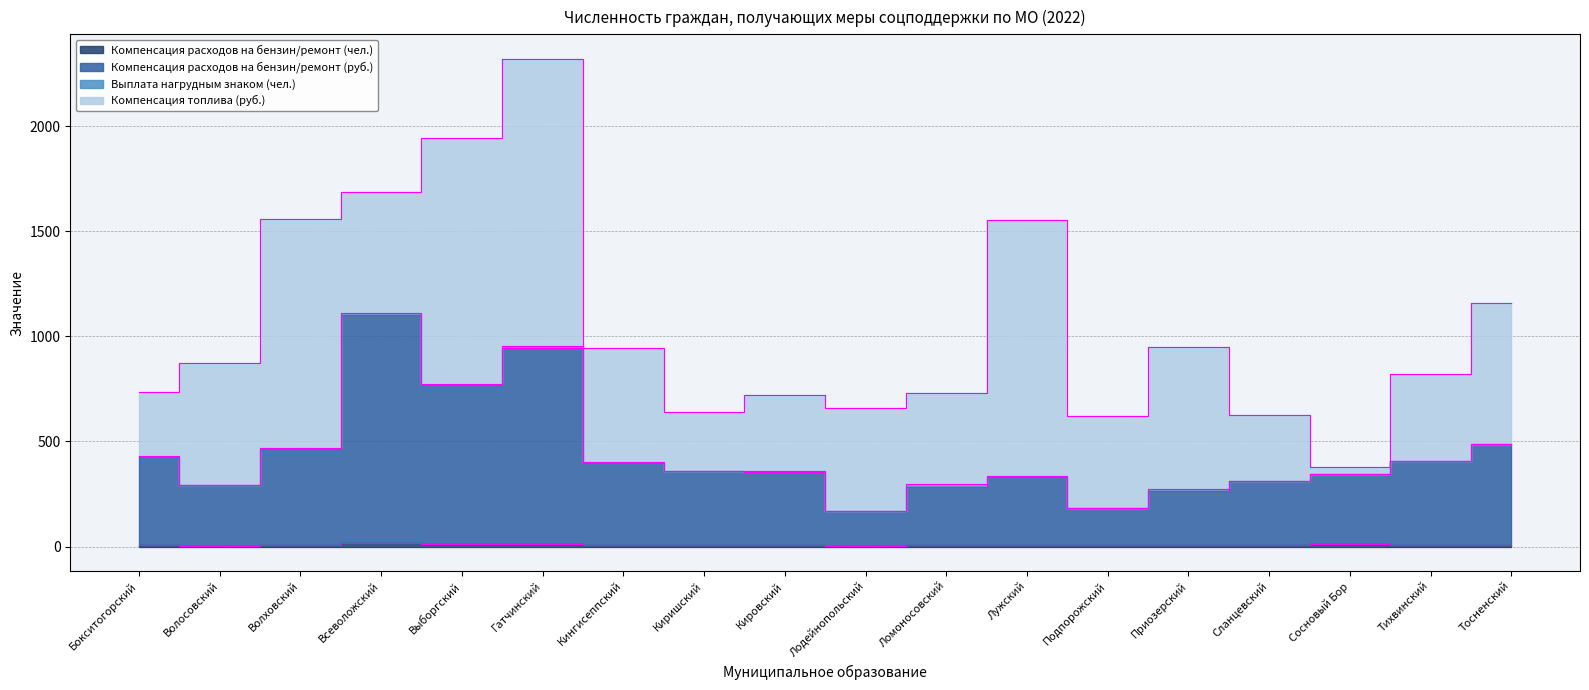

What is the difference between the maximum and minimum values in the Компенсация расходов на бензин/ремонт (руб.) series?

931